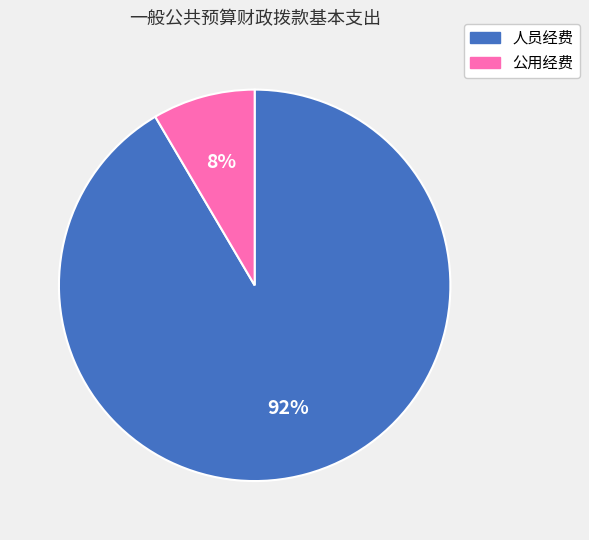

Is it true that 人员经费 is 92% of the pie?

True